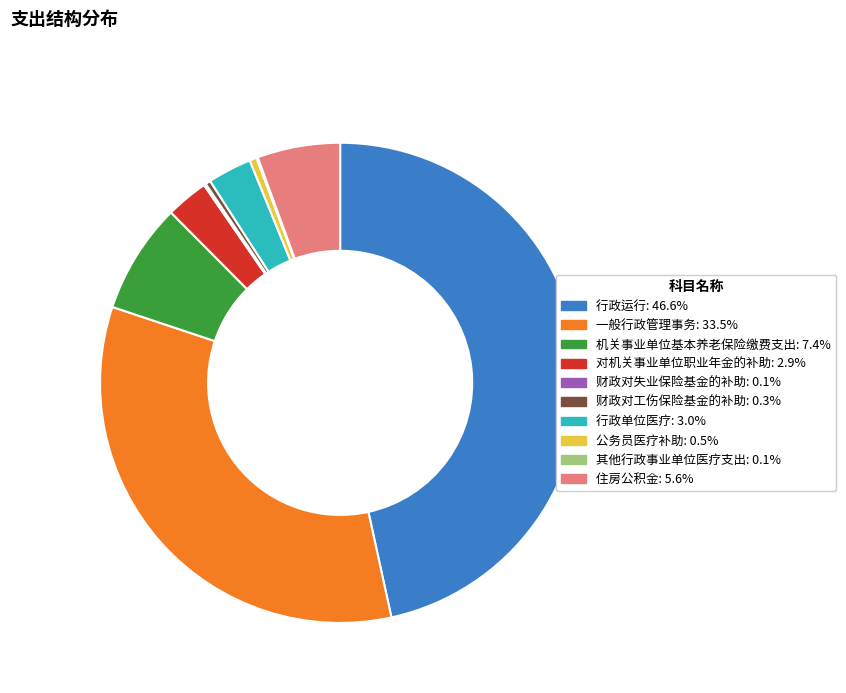

Is the sum of 一般行政管理事务 and 行政单位医疗 greater than half?

No